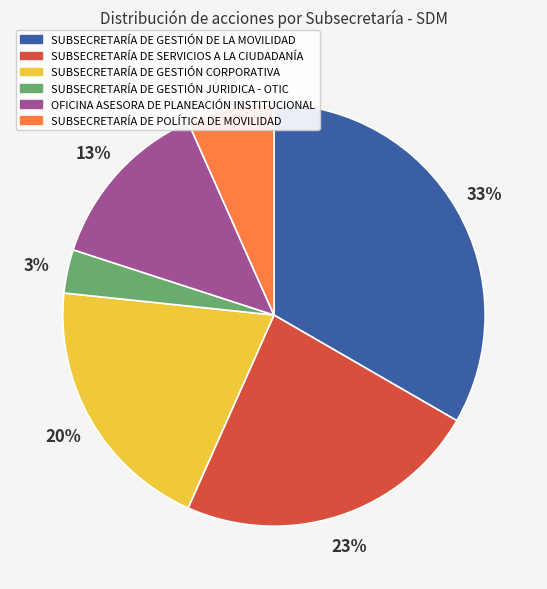

Is the sum of SUBSECRETARÍA DE GESTIÓN CORPORATIVA and SUBSECRETARÍA DE GESTIÓN JURIDICA - OTIC greater than half?

No